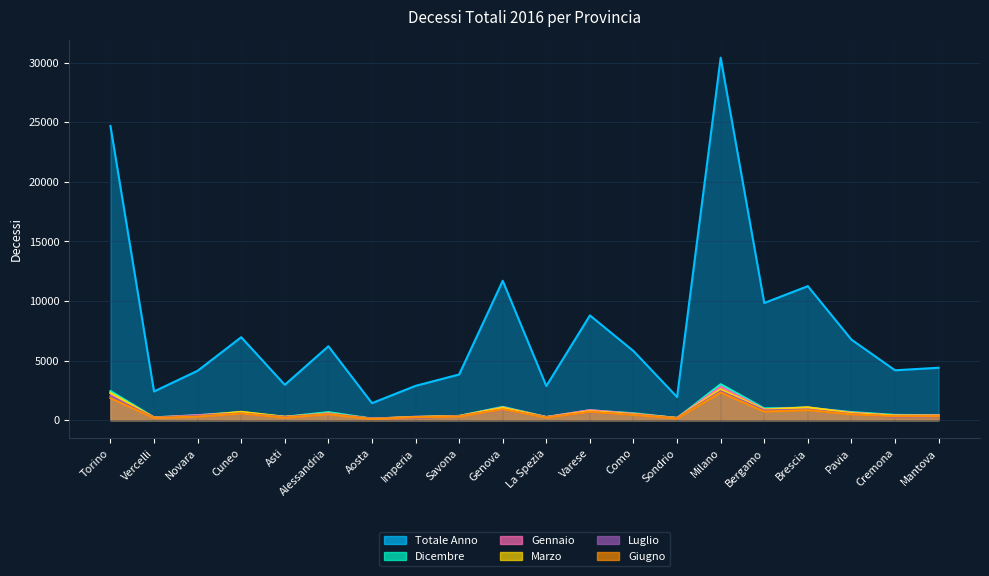

Which series changed the most between Asti and Bergamo?

Totale Anno